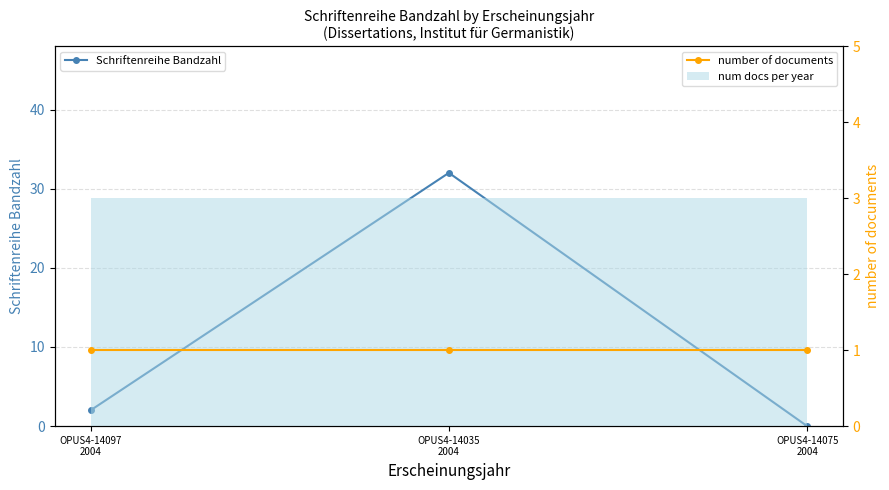

What is the sum of the number of documents values at OPUS4-14035
2004 and OPUS4-14075
2004?

2